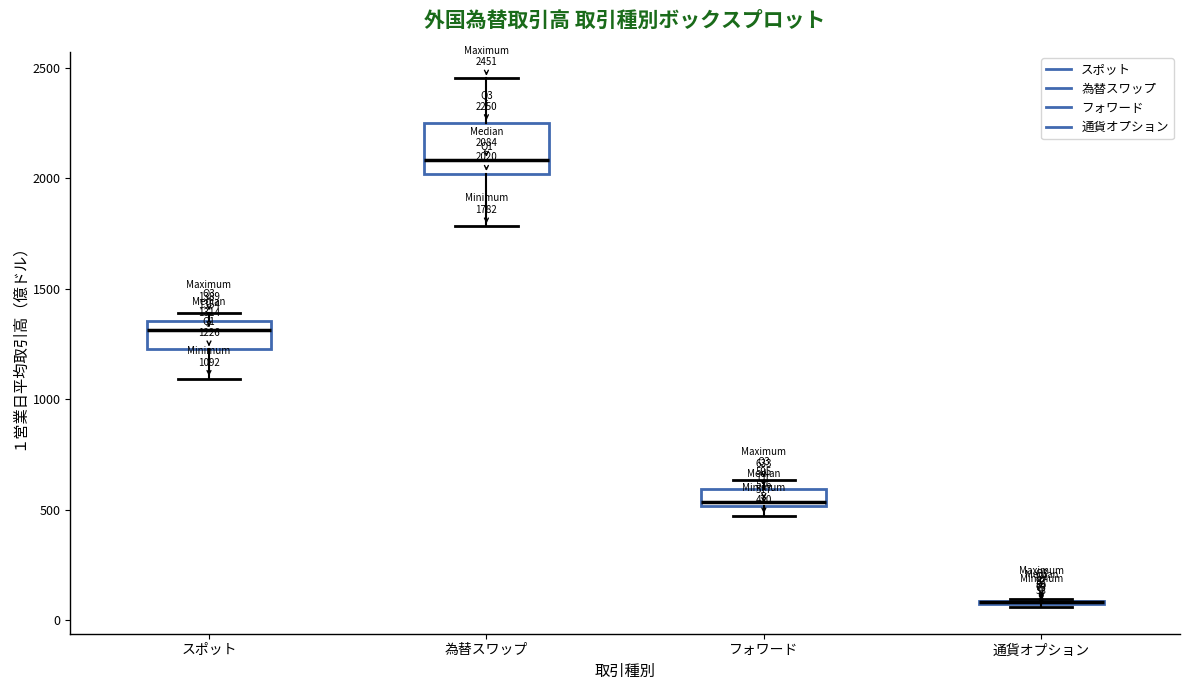

Which box is the tallest, from its lower edge to its upper edge?

為替スワップ